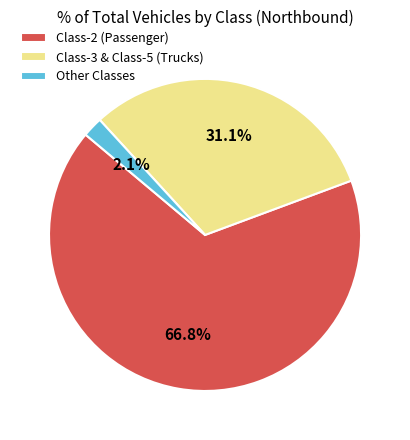

How many slices are in this pie chart?

3